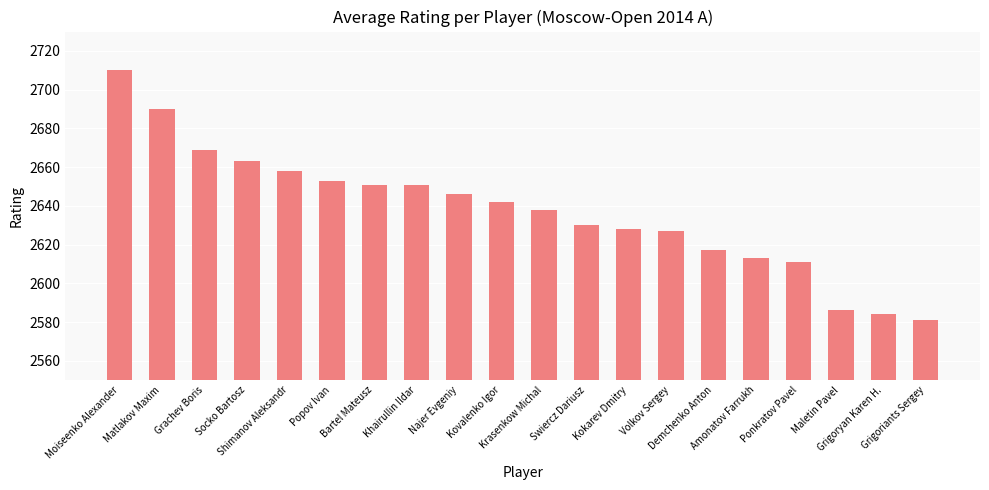

What is the change in value from Demchenko Anton to Grigoriants Sergey?

-36